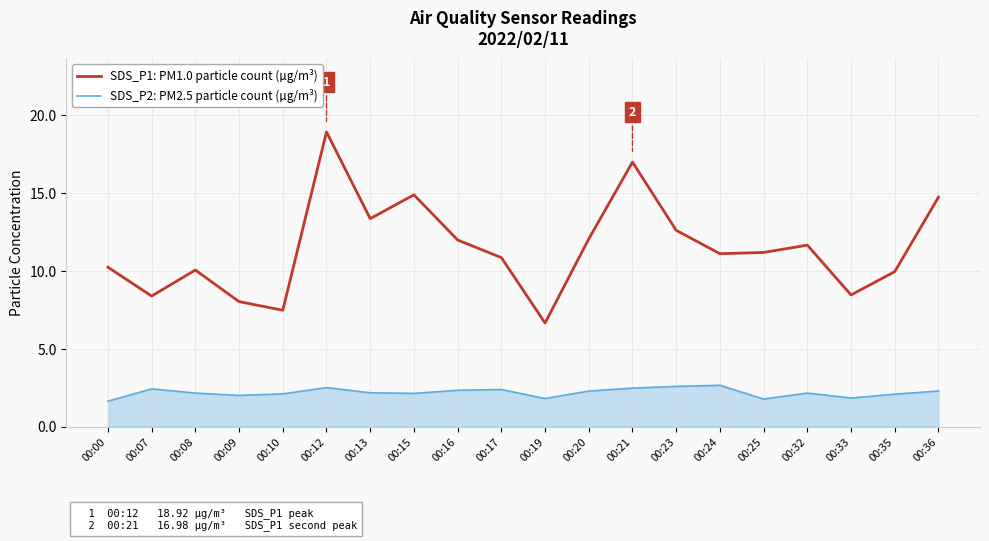

True or false: SDS_P1: PM1.0 particle count (µg/m³) and SDS_P2: PM2.5 particle count (µg/m³) cross at least once.

False